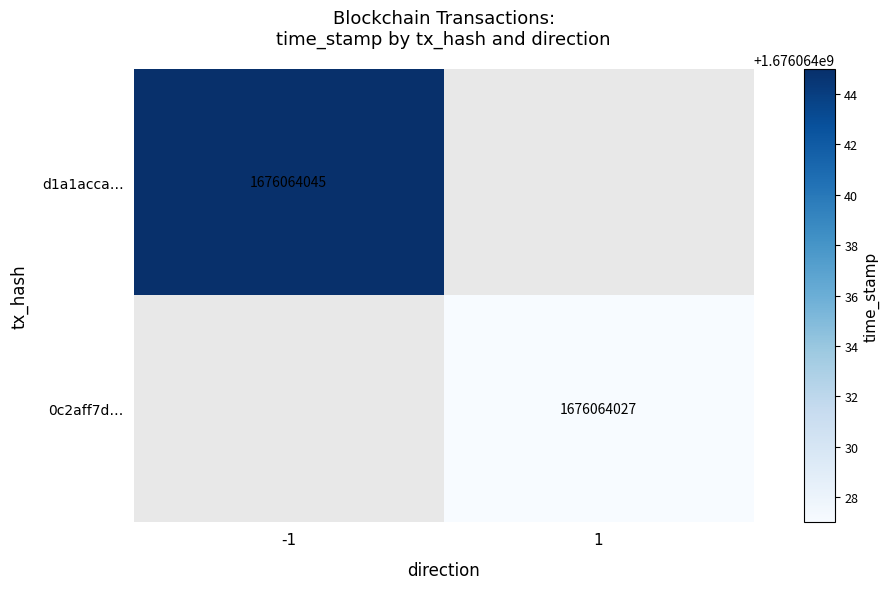

List the series in order of their peak value, lowest first.

0c2aff7d717b0e552af9a9cabbe7dc3a9f30a14, d1a1acca3fc2cf0cc837846b6e13fe023b2bcfe